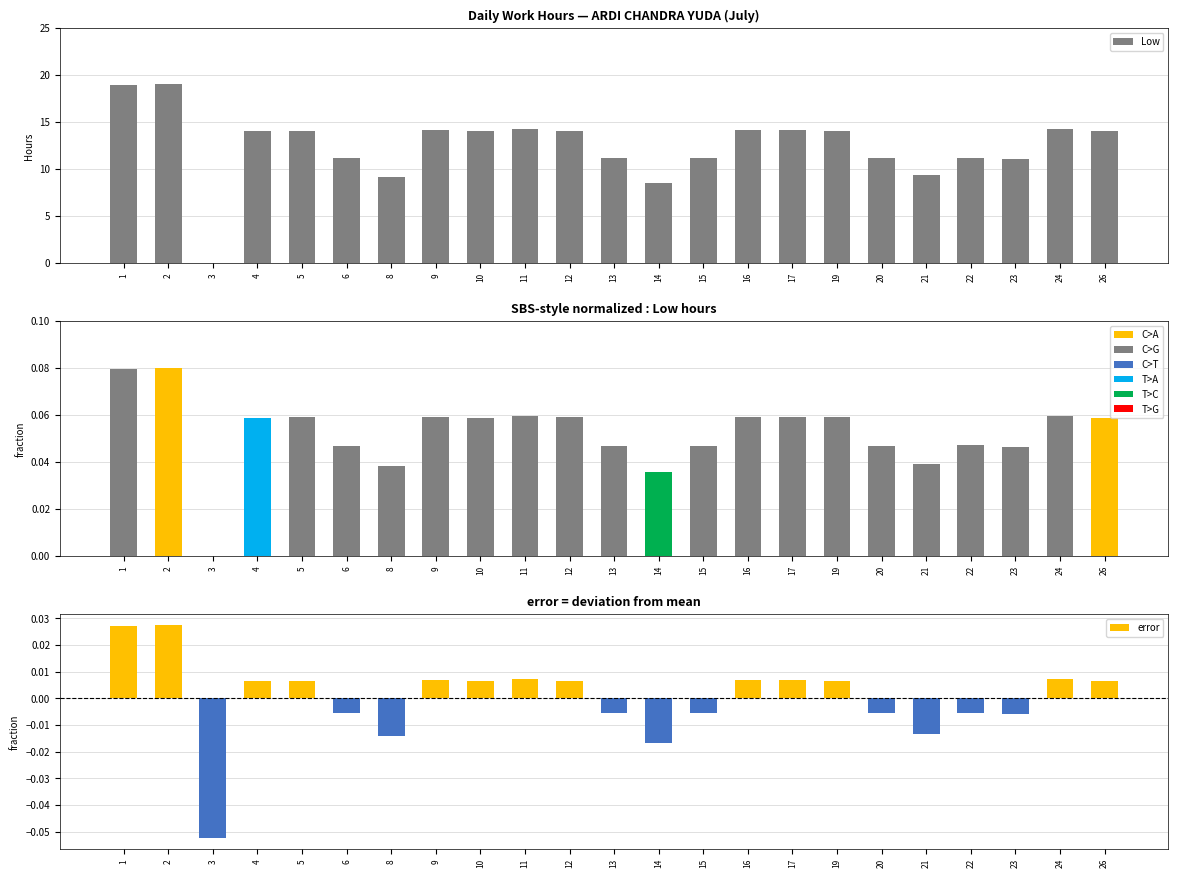

How many series are shown in this chart?

3